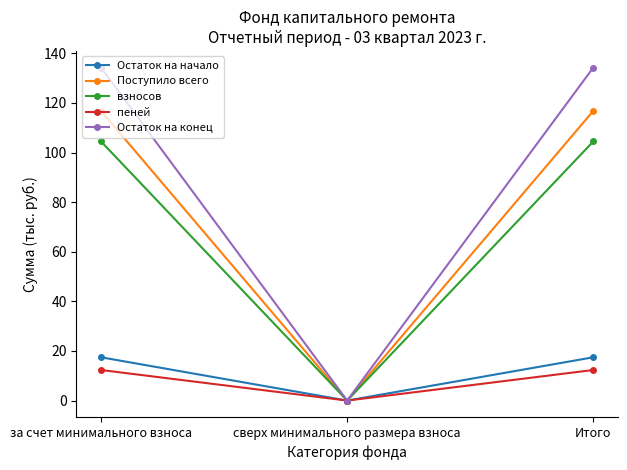

Reading right to left, transcribe all the data shown in this chart.

Остаток на начало: 17.5	0.0	17.5
Поступило всего: 116.8	0.0	116.8
взносов: 104.5	0.0	104.5
пеней: 12.3	0.0	12.3
Остаток на конец: 134.3	0.0	134.3